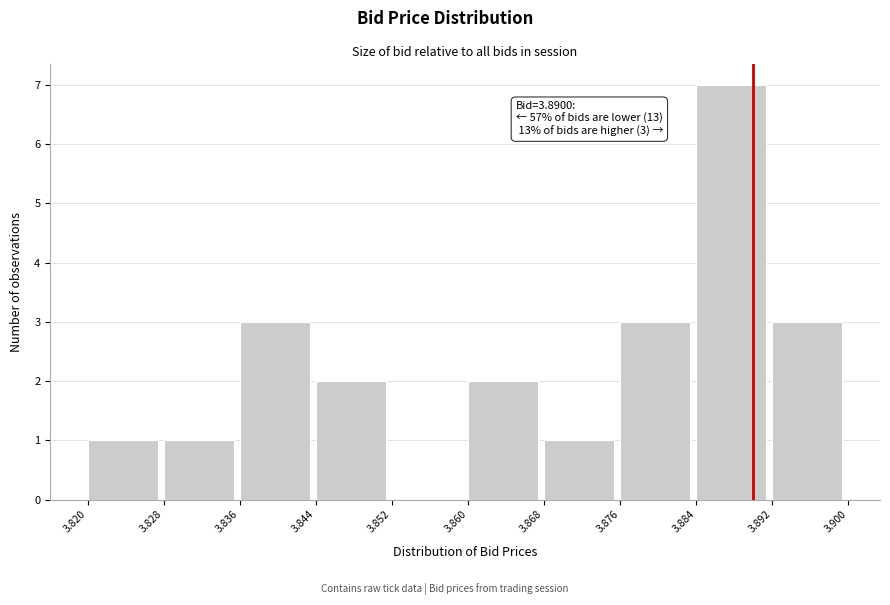

Over which range of the x-axis is the bar tallest?

3.884 to 3.892